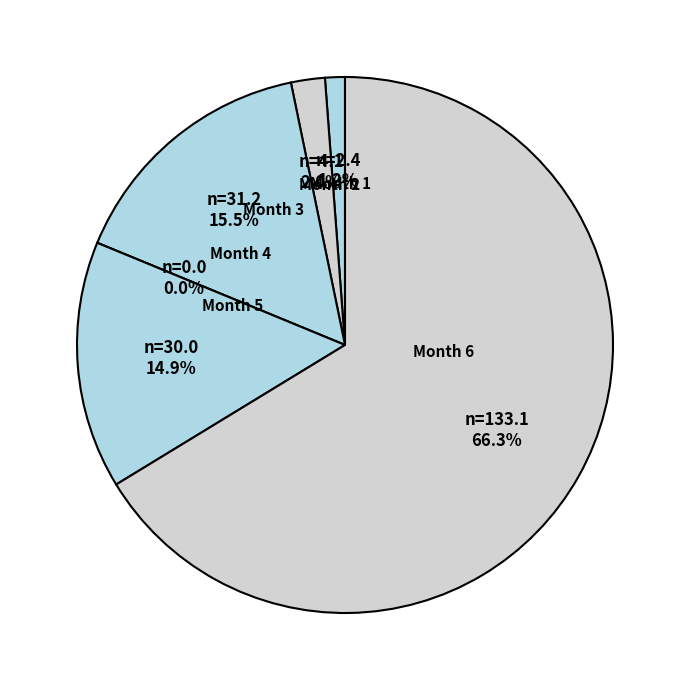

True or false: Month 5 accounts for 26% of the total.

False